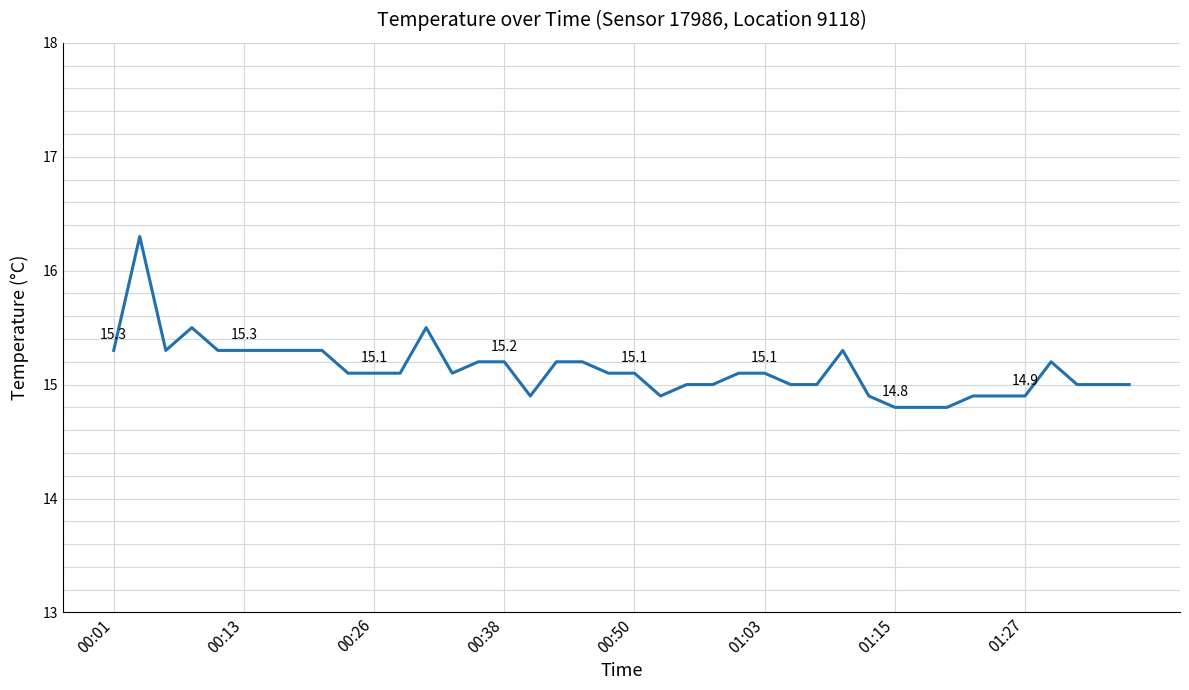

What is the maximum value shown in the chart?

16.3